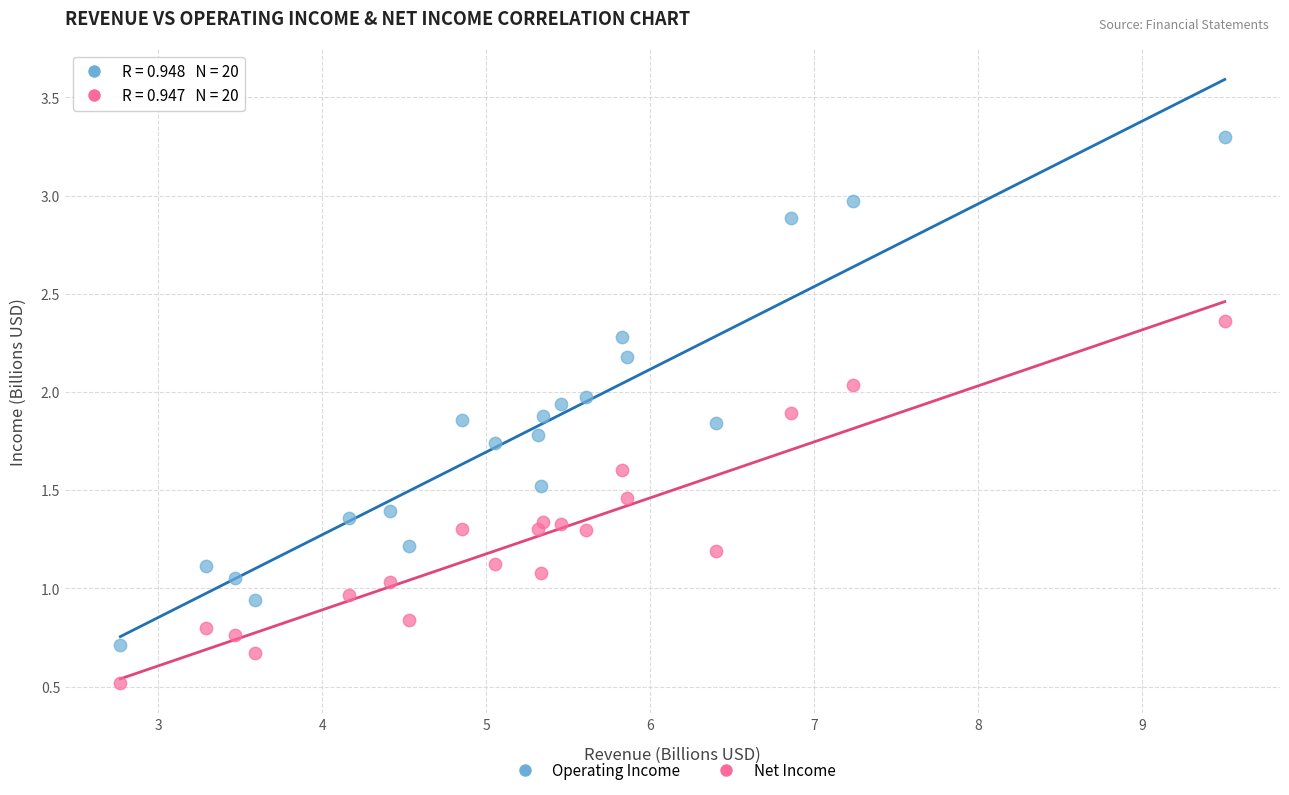

Across all data points, what is the range of X values (max minus min)?

6.7